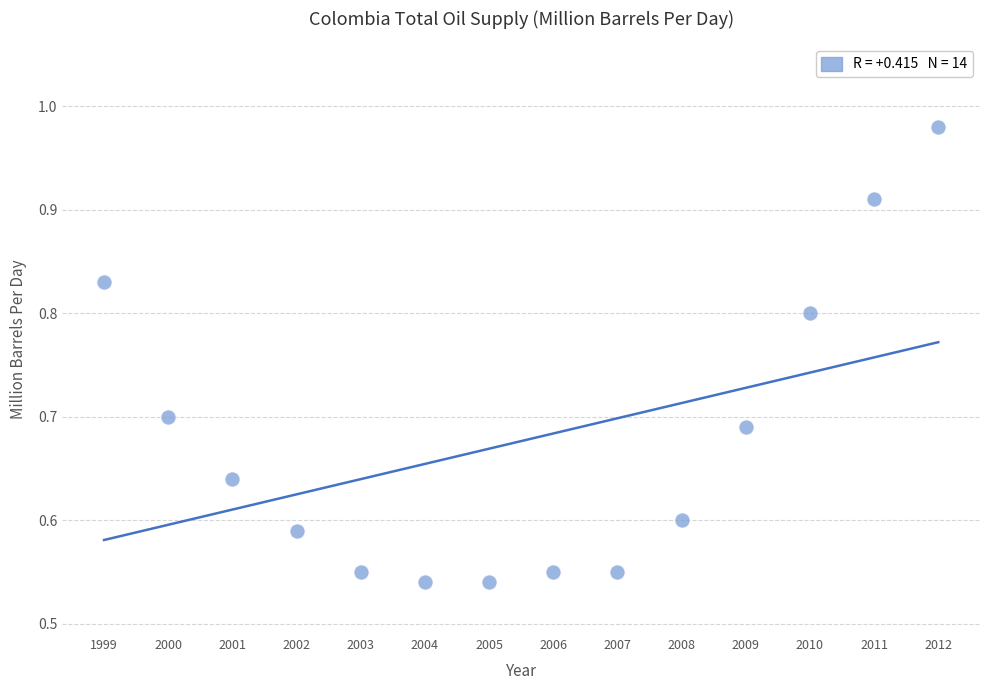

What is the range of X values (max minus min)?

13.0